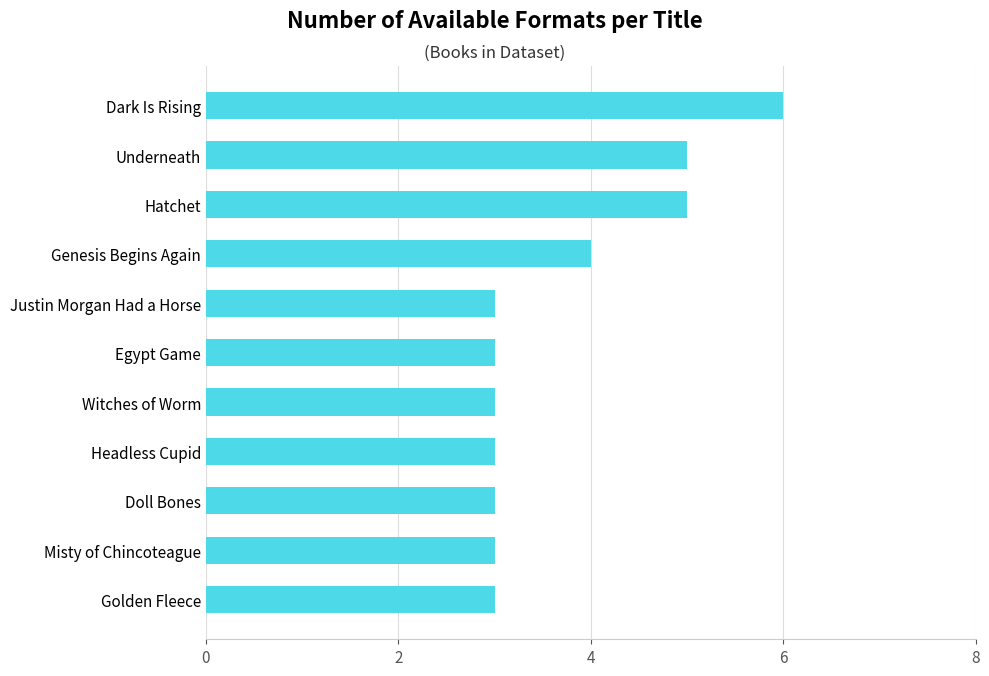

What is the minimum value shown in the chart?

3